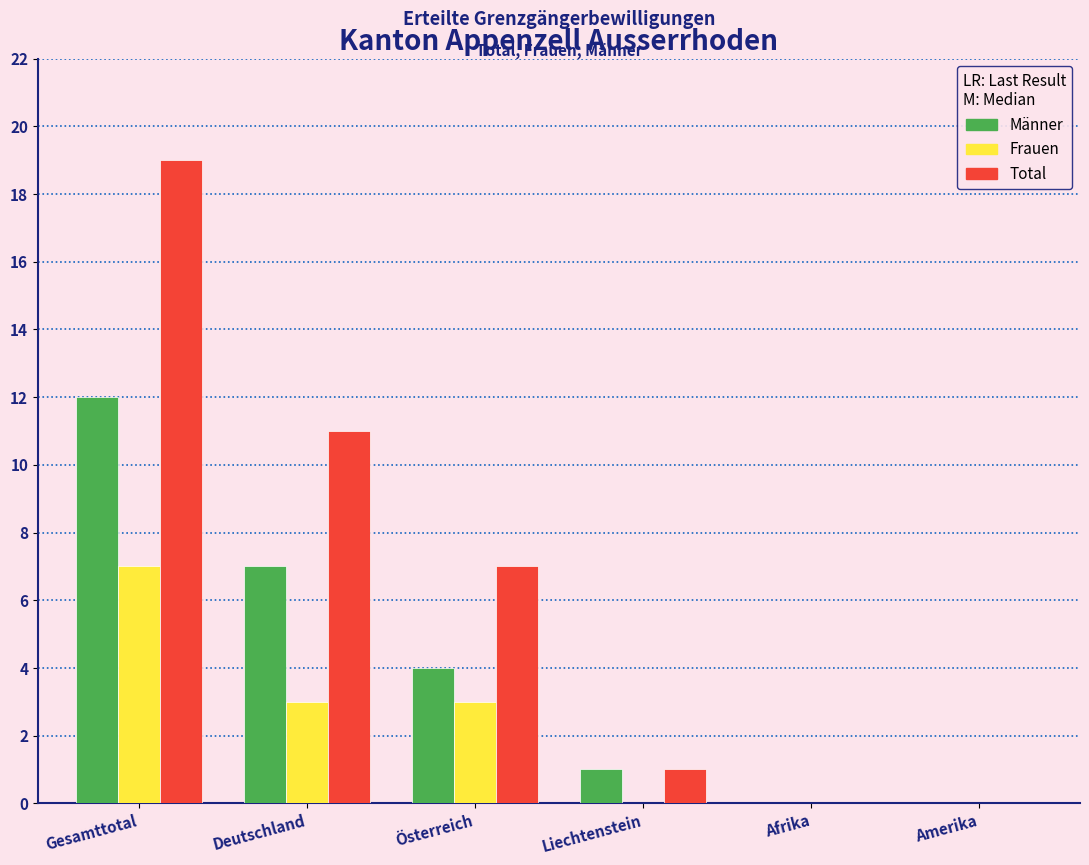

Reading left to right, transcribe all the data shown in this chart.

Männer: Gesamttotal=12	Deutschland=7	Österreich=4	Liechtenstein=1	Afrika=0	Amerika=0
Frauen: Gesamttotal=7	Deutschland=3	Österreich=3	Liechtenstein=0	Afrika=0	Amerika=0
Total: Gesamttotal=19	Deutschland=11	Österreich=7	Liechtenstein=1	Afrika=0	Amerika=0